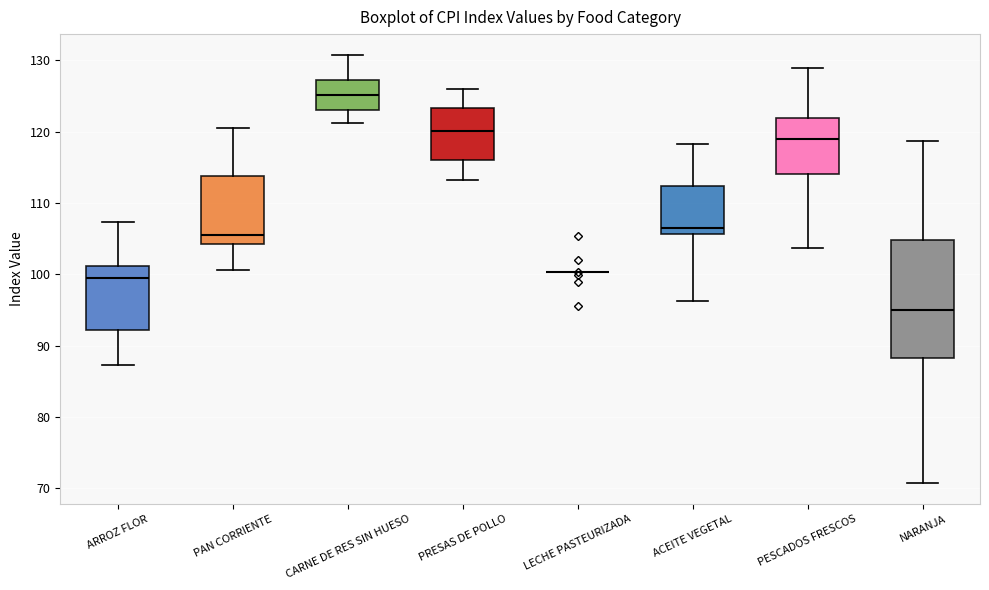

Where does the upper whisker of the box for ACEITE VEGETAL end on the y-axis? The values are not printed on the chart, so give them approximately, as read against the axis.

118